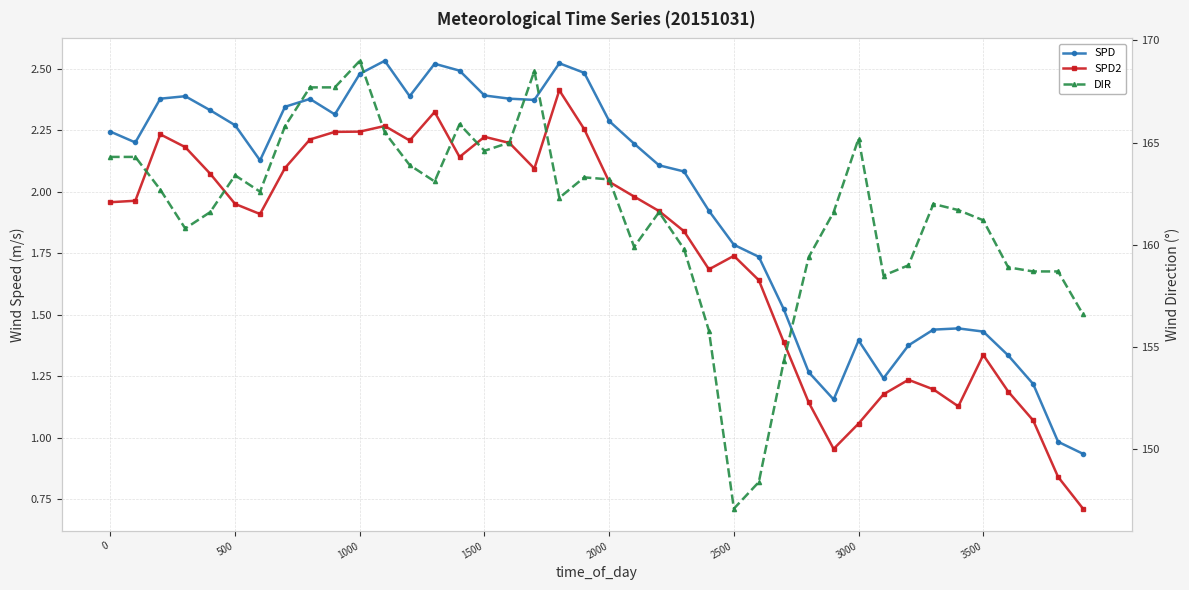

Which series has the widest spread of values?

DIR